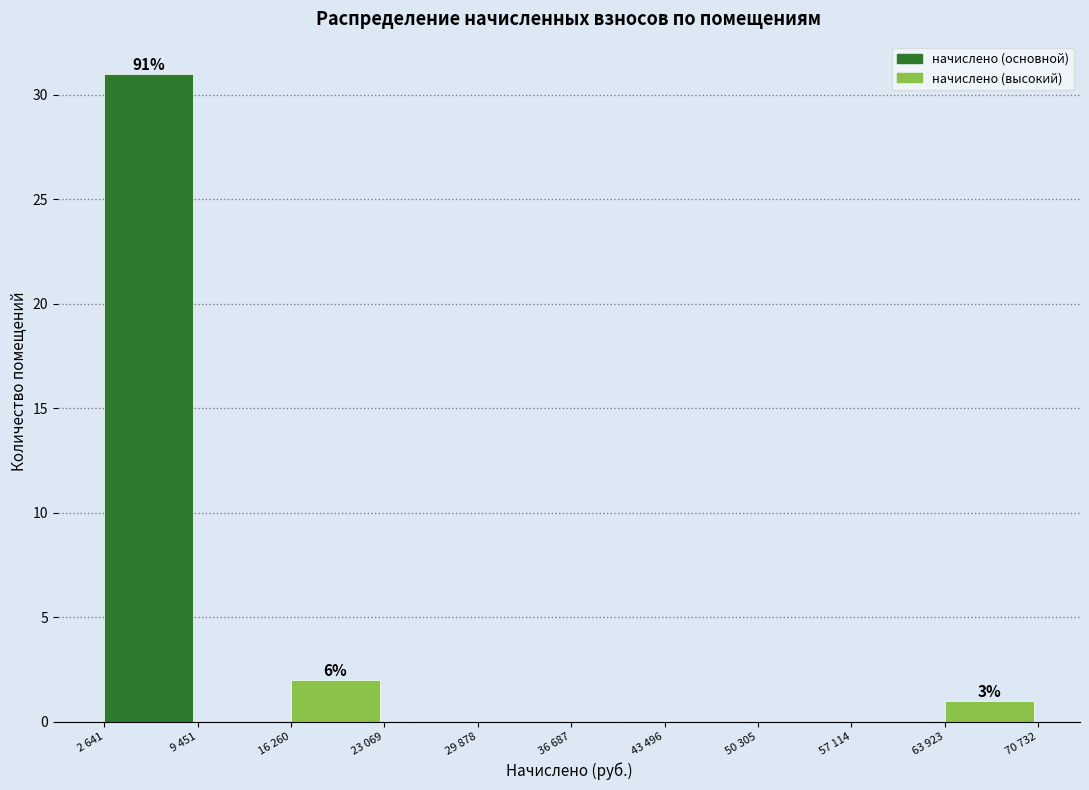

Reading right to left, extract all data points from this chart.

63 923=1	57 114=0	50 305=0	43 496=0	36 687=0	29 878=0	23 069=0	16 260=2	9 451=0	2 641=31